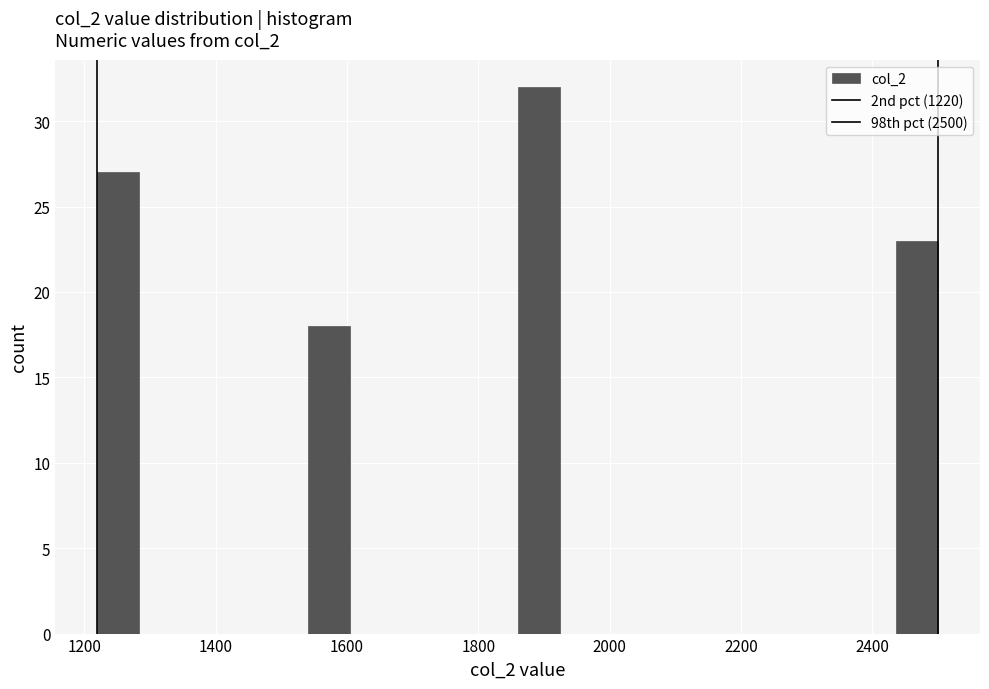

Around what value on the x-axis is the tallest bar? Give the approximate position of its centre, as read against the axis.

1900